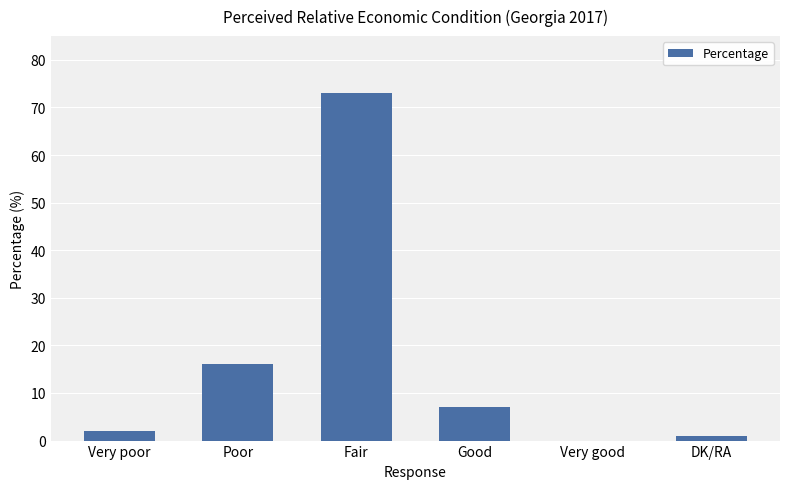

What is the change in value from Poor to Very good?

-16